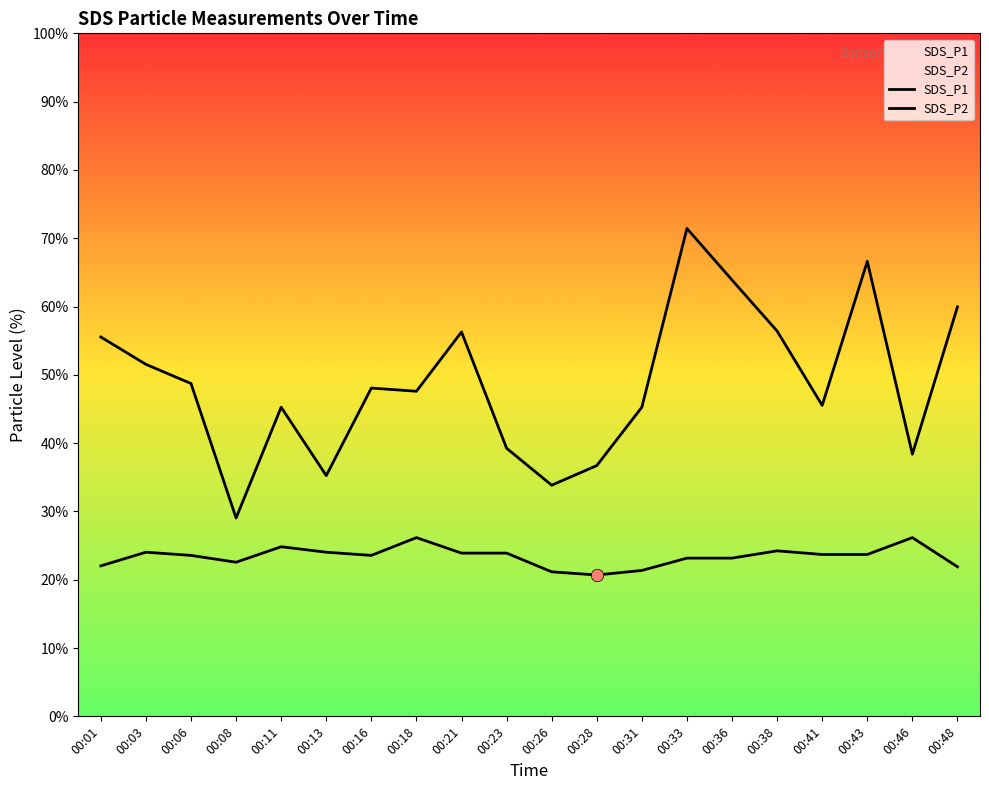

At how many categories does at least one series exceed 10?

1